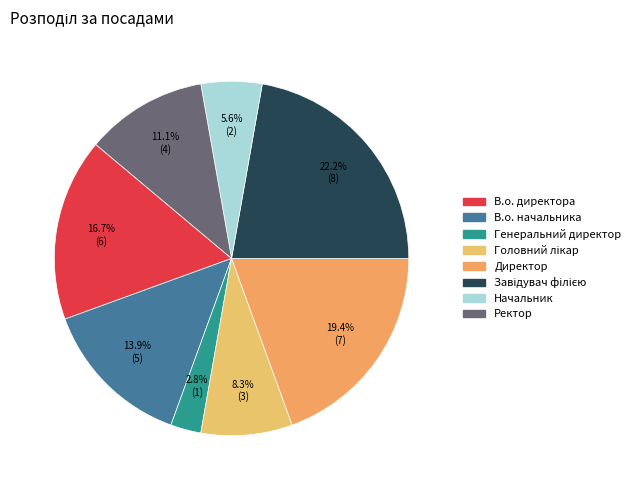

Between Начальник and В.о. начальника, which is larger?

В.о. начальника